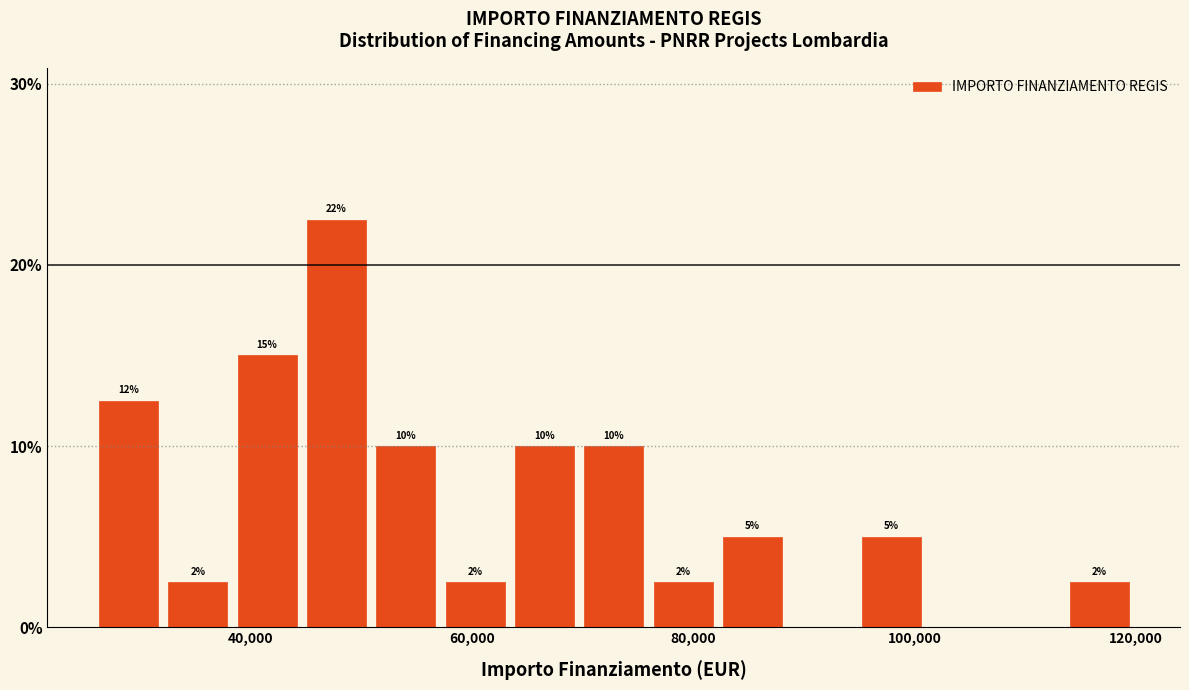

Around what value on the x-axis is the tallest bar? Give the approximate position of its centre, as read against the axis.

48000